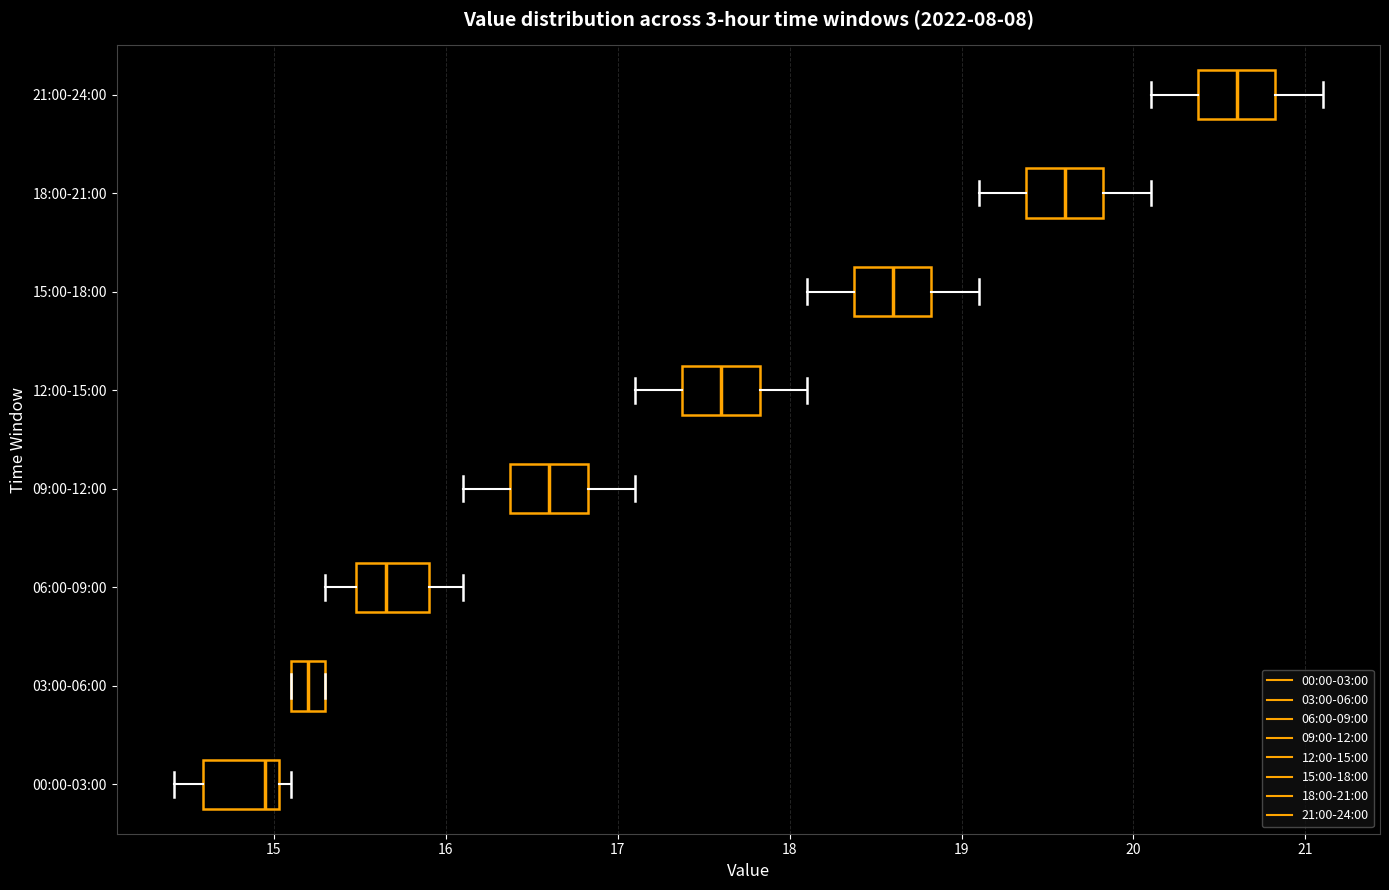

Where is the right edge of the box for 12:00-15:00 on the x-axis? The values are not printed on the chart, so give them approximately, as read against the axis.

17.8